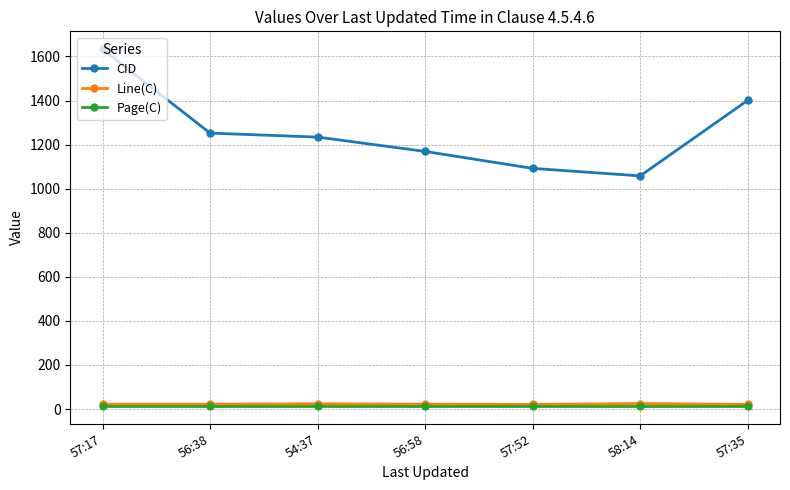

Does the chart have visible grid lines?

Yes